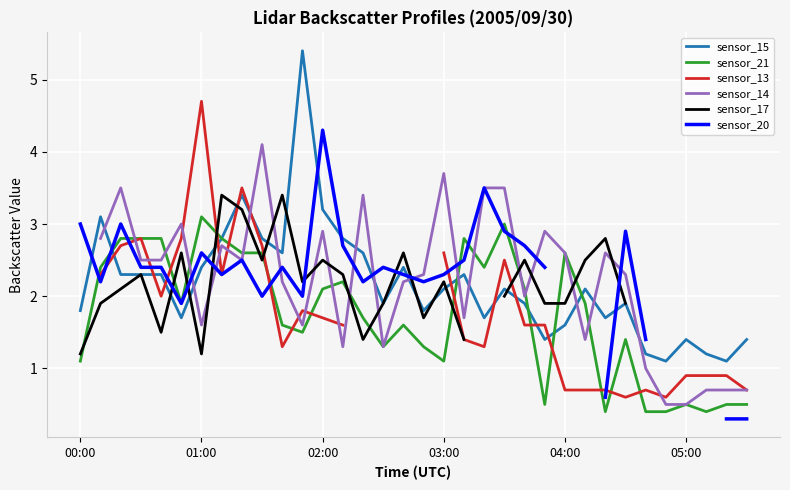

At which category is the sum across all series the highest?

8